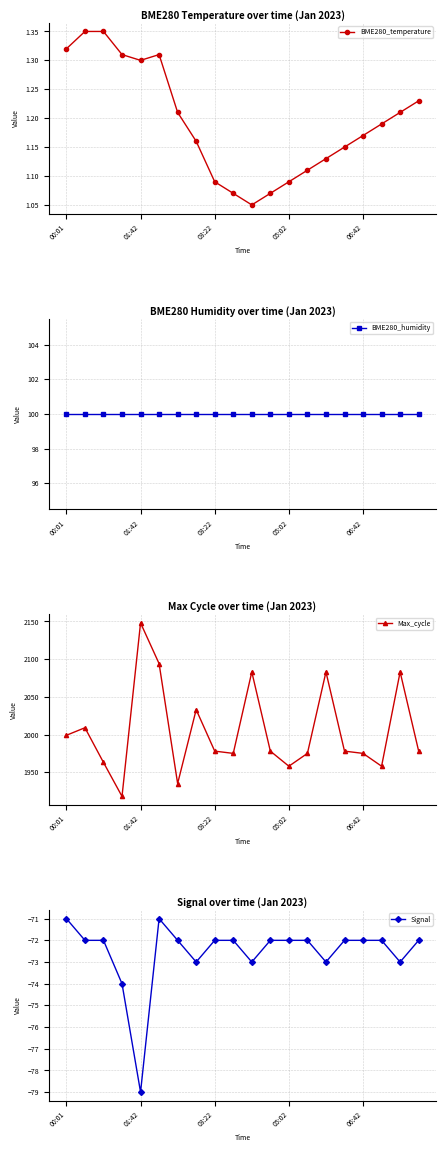

Rank the series at 19 from lowest to highest value.

Signal, BME280_temperature, BME280_humidity, Max_cycle